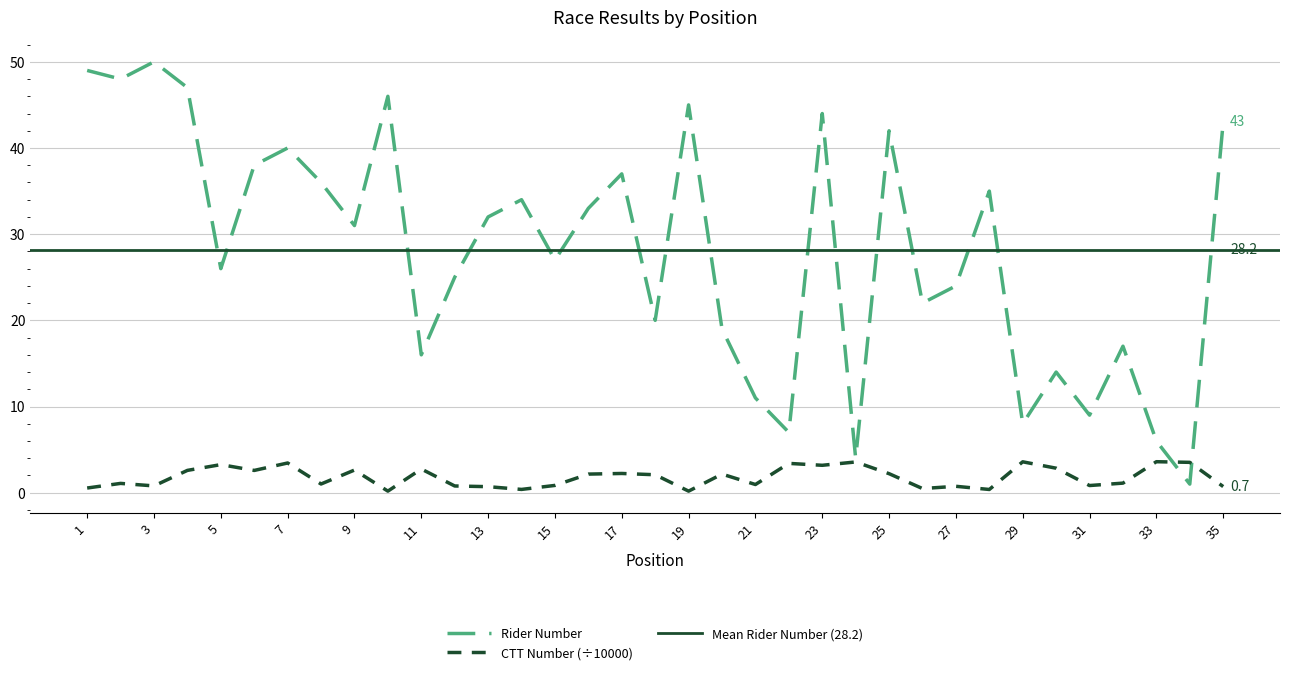

What value does the ctt_number series have at 25?

2.2